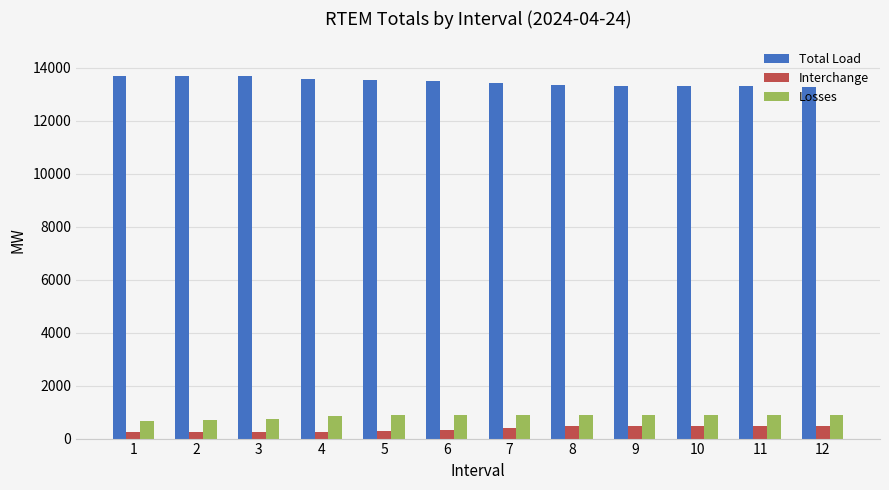

What is the minimum value shown in the chart?

236.0